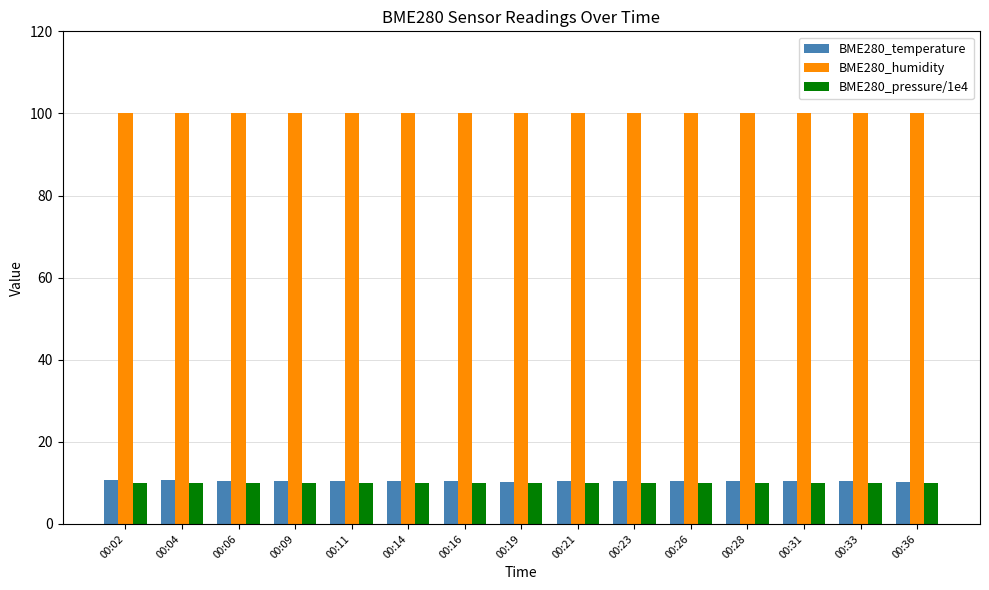

What is the minimum value for BME280_pressure/1e4?

10.0